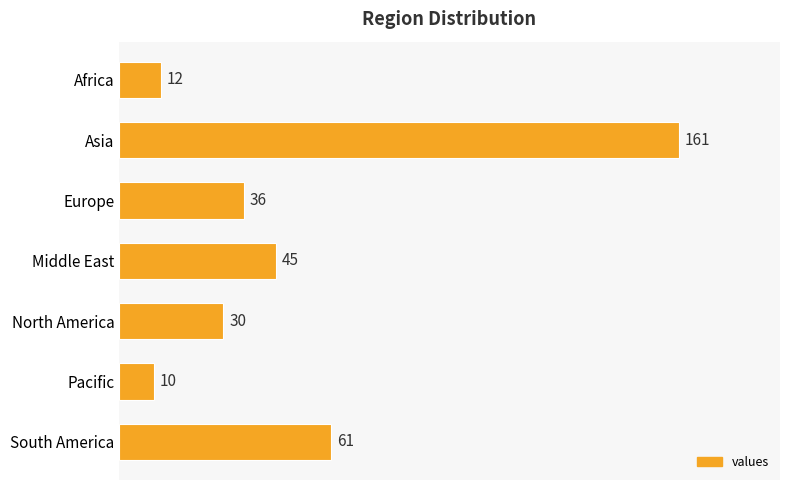

Read the value at Europe, to the nearest 10.

40